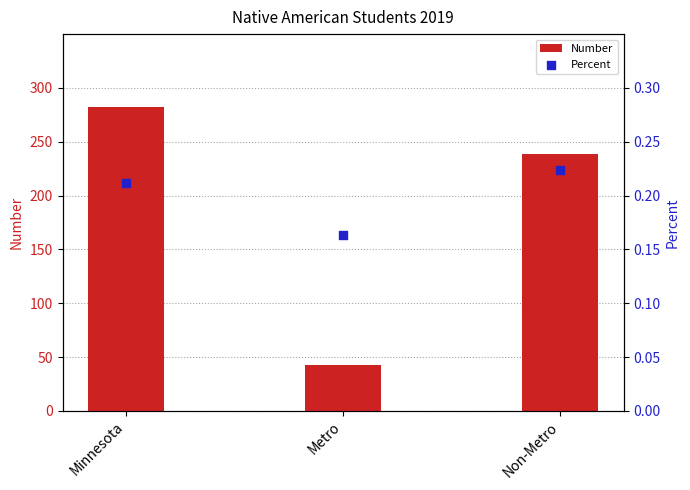

At how many categories does at least one series exceed 41?

3